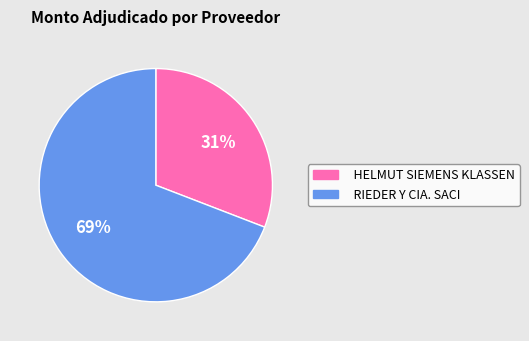

Is it true that HELMUT SIEMENS KLASSEN is 22% of the pie?

False